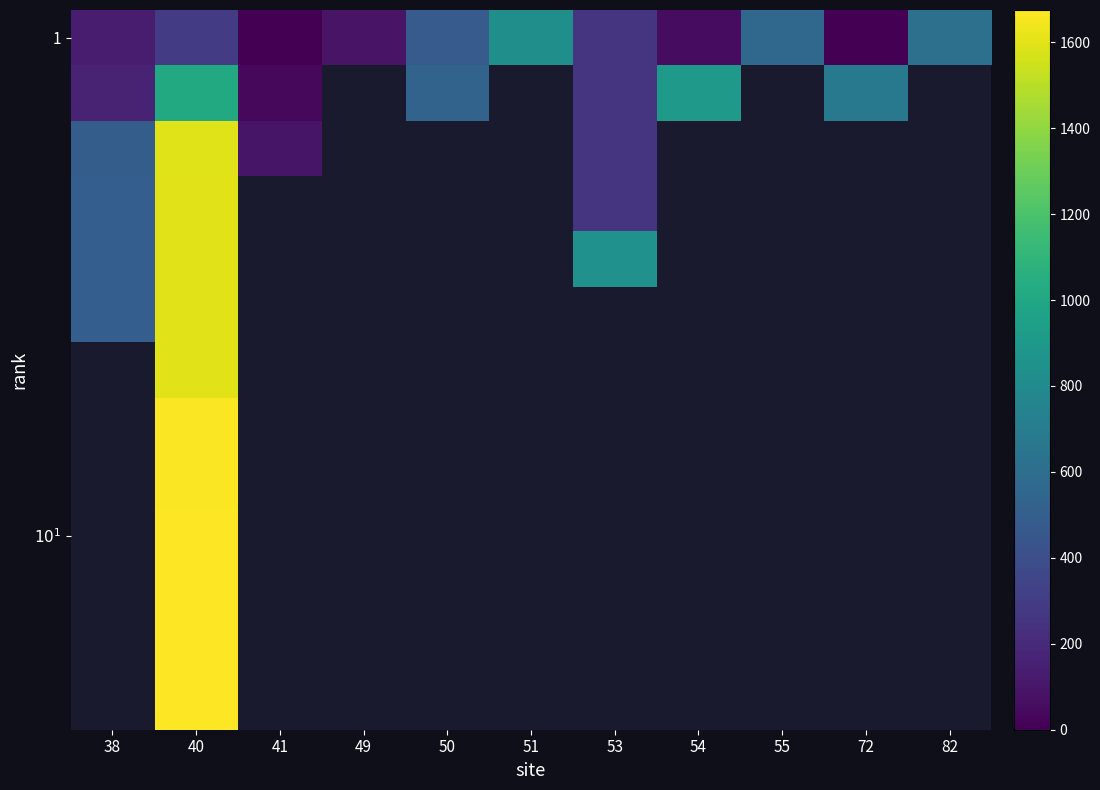

What is the lowest value of the row_1 series?

33.0